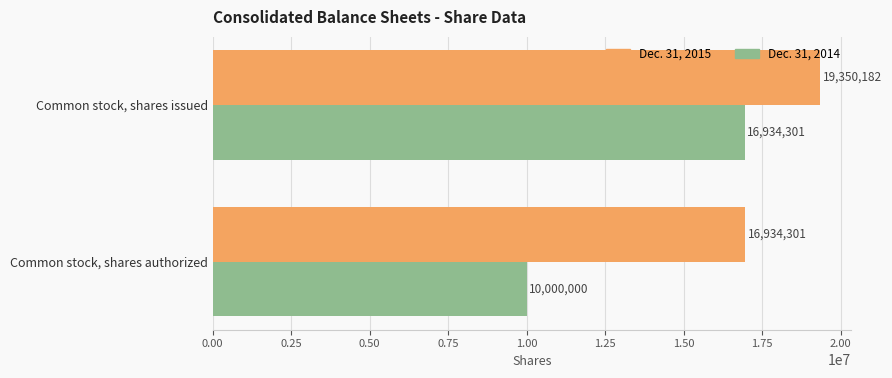

What is the sum of all Dec. 31, 2014 values?

26934301